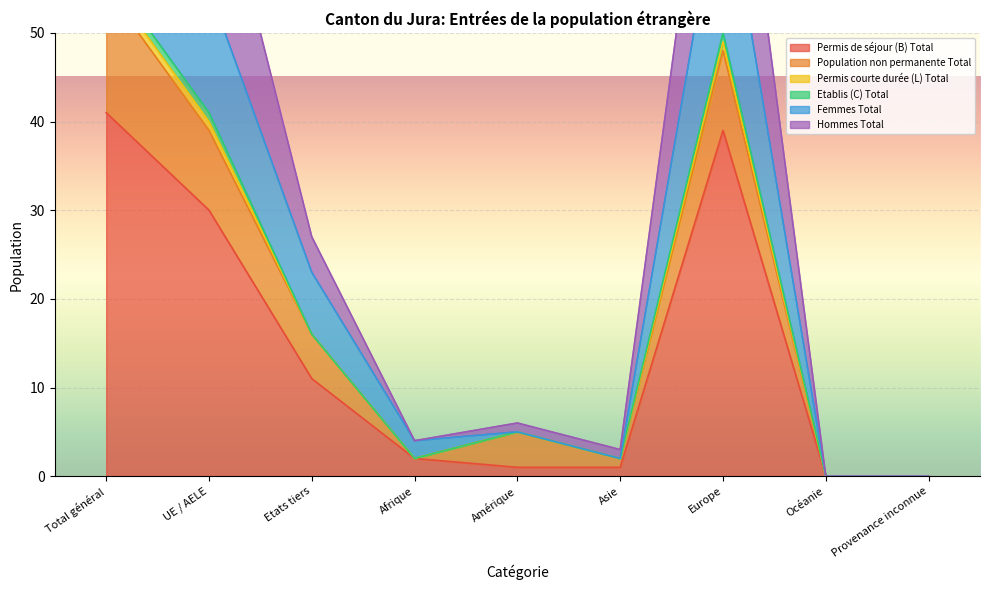

The value of Permis de séjour (B) Total at Asie is 1. True or false?

True